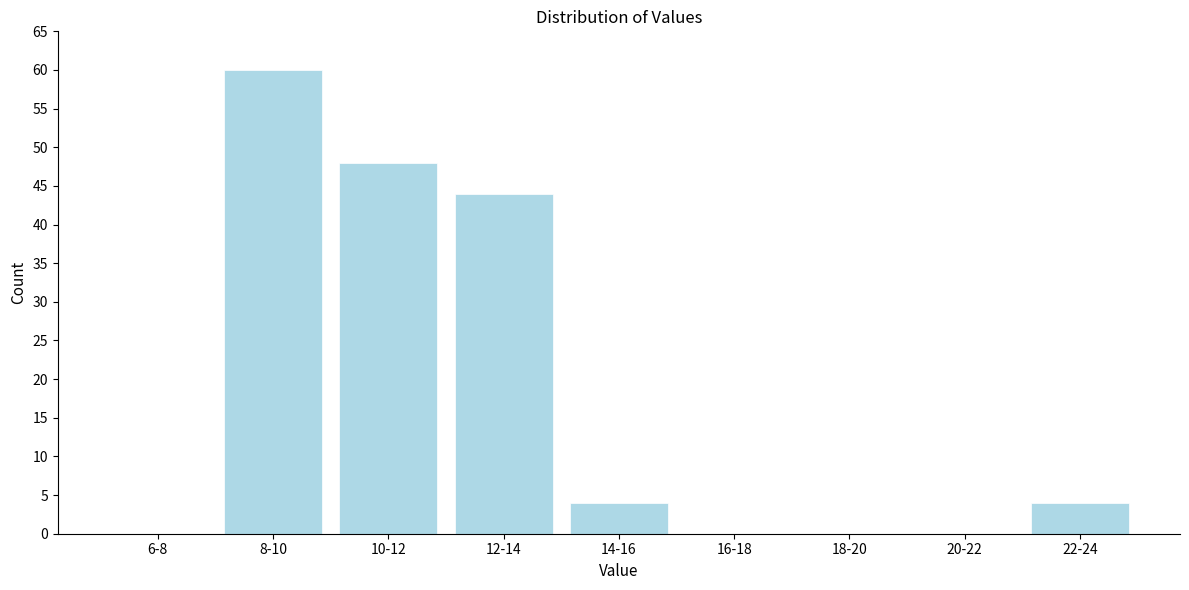

Reading left to right, what are all the values shown in this chart?

6-8=0	8-10=60	10-12=48	12-14=44	14-16=4	16-18=0	18-20=0	20-22=0	22-24=4